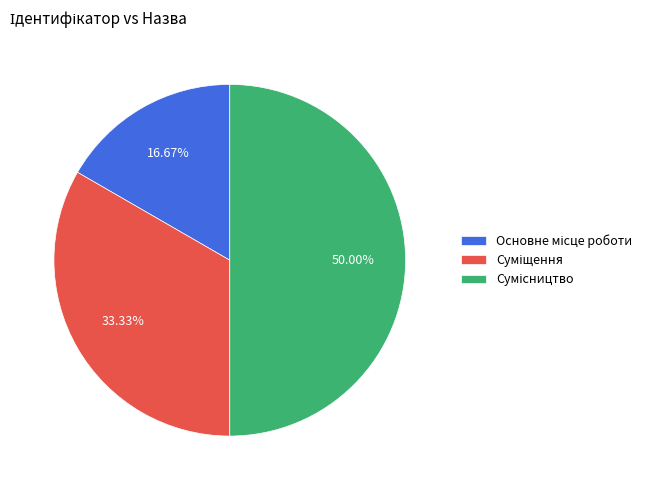

Does any single category account for the majority?

No